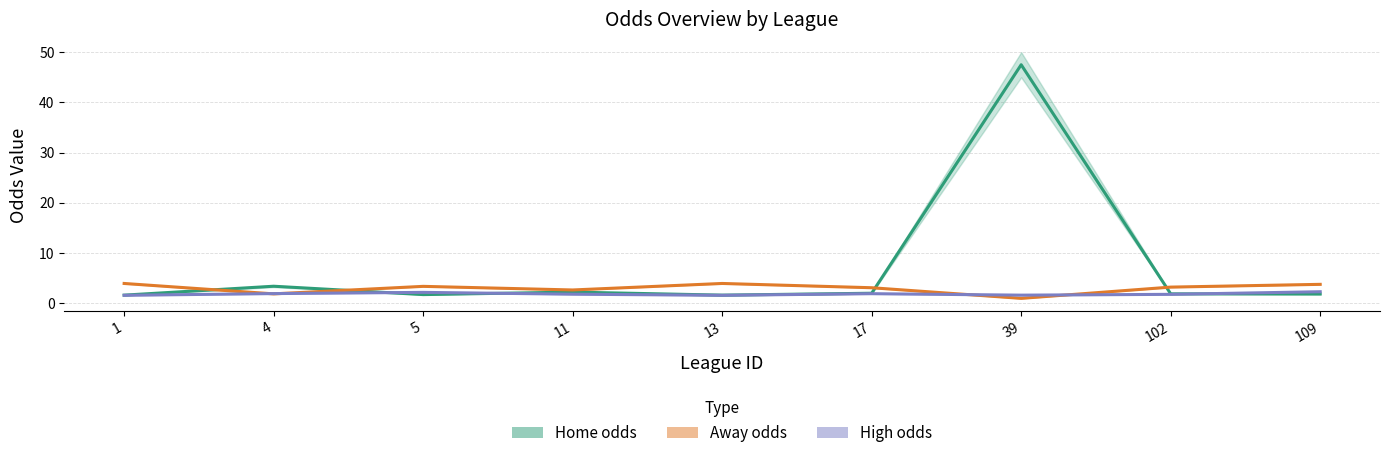

Between 5 and 17, which series saw the biggest shift?

Away odds (mid)